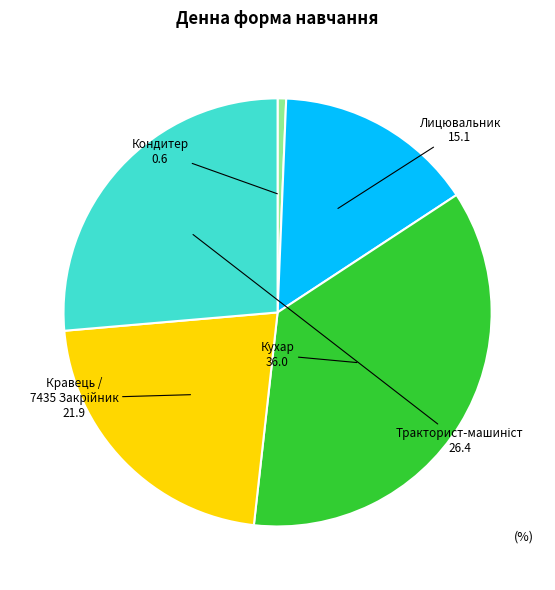

Does any single category account for the majority?

No